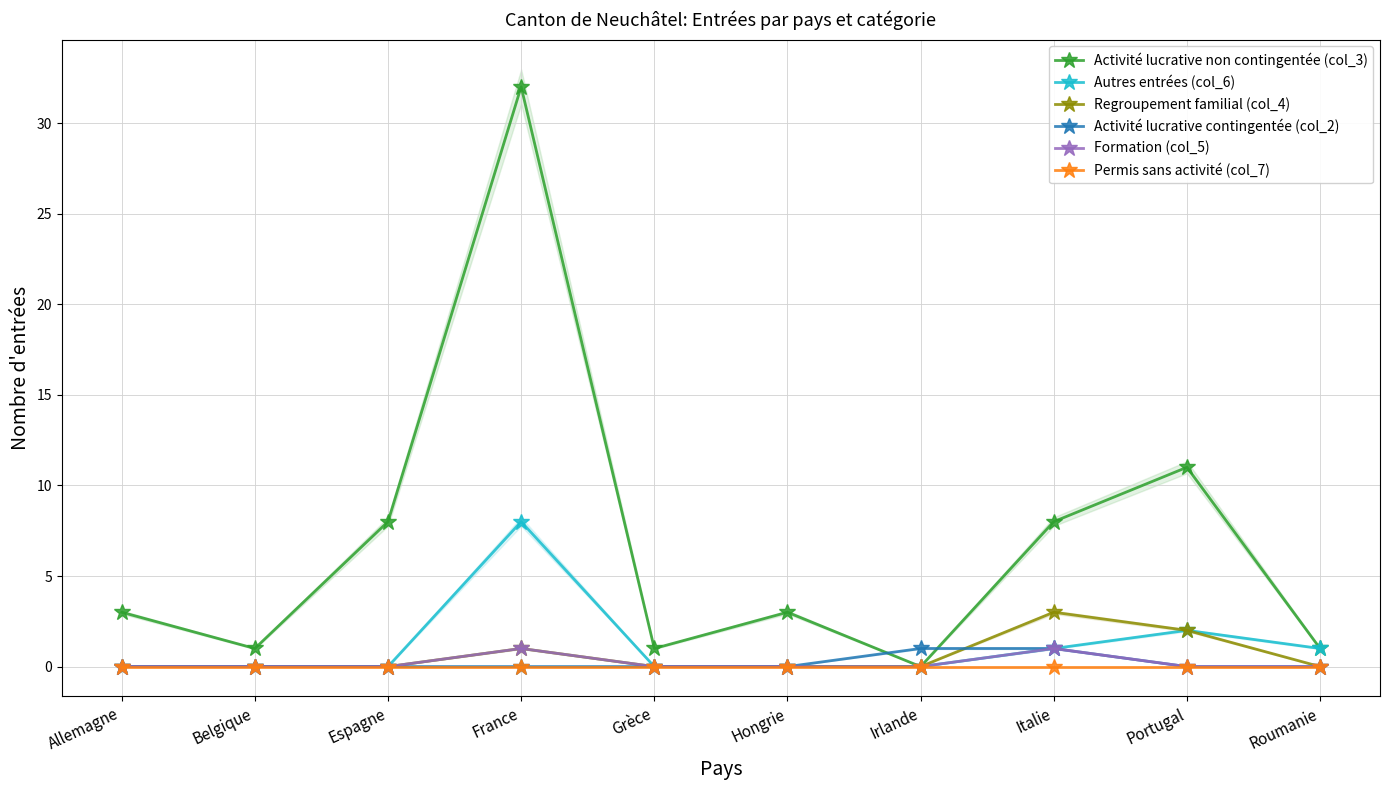

What is the greatest value displayed?

32